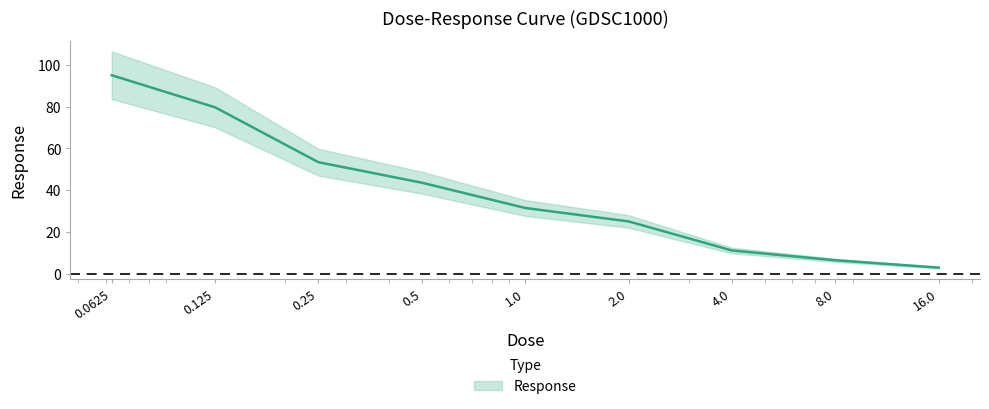

What is the difference between the second highest and second lowest values?

73.2